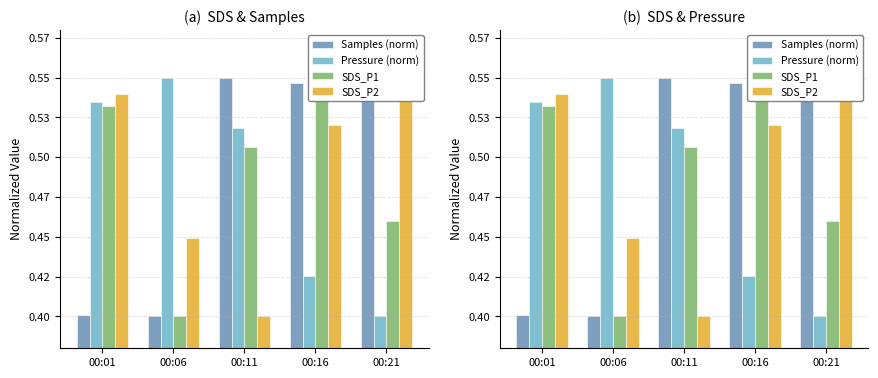

Between 00:01 and 00:21, which series saw the biggest shift?

Samples (norm)